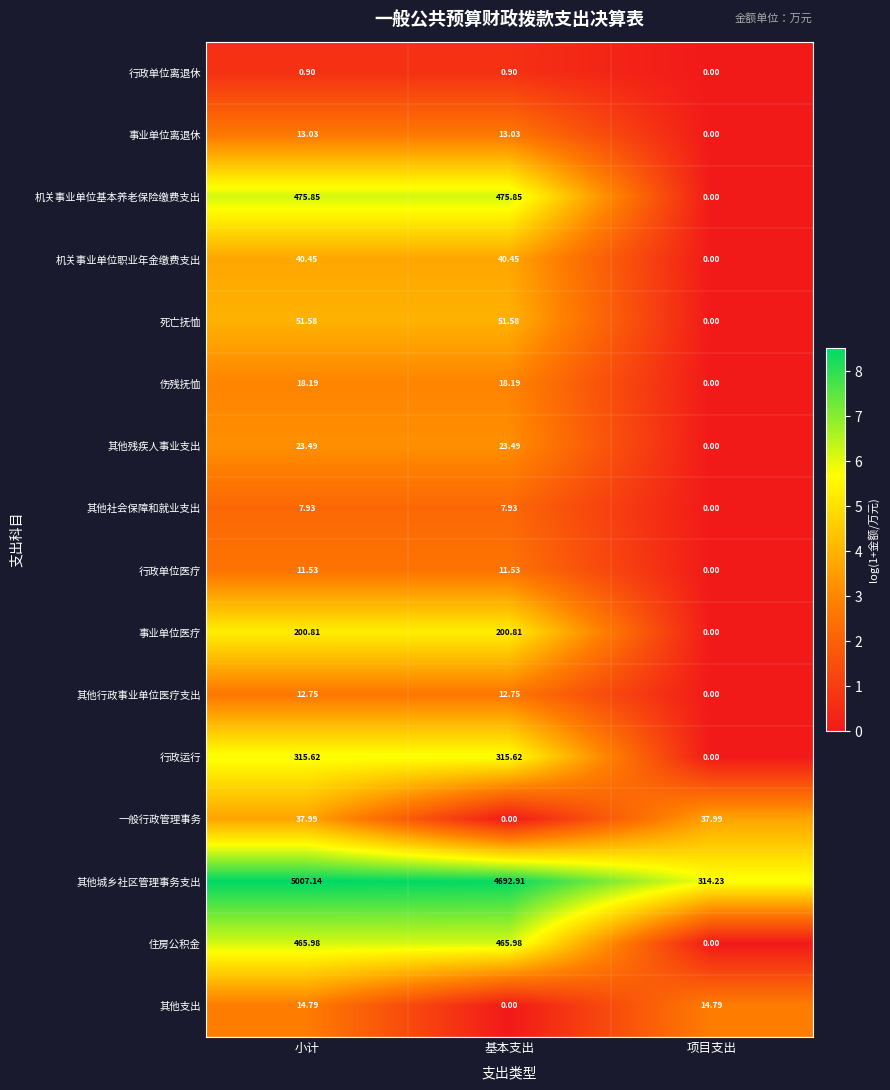

At which label is 住房公积金 closest to 232?

项目支出